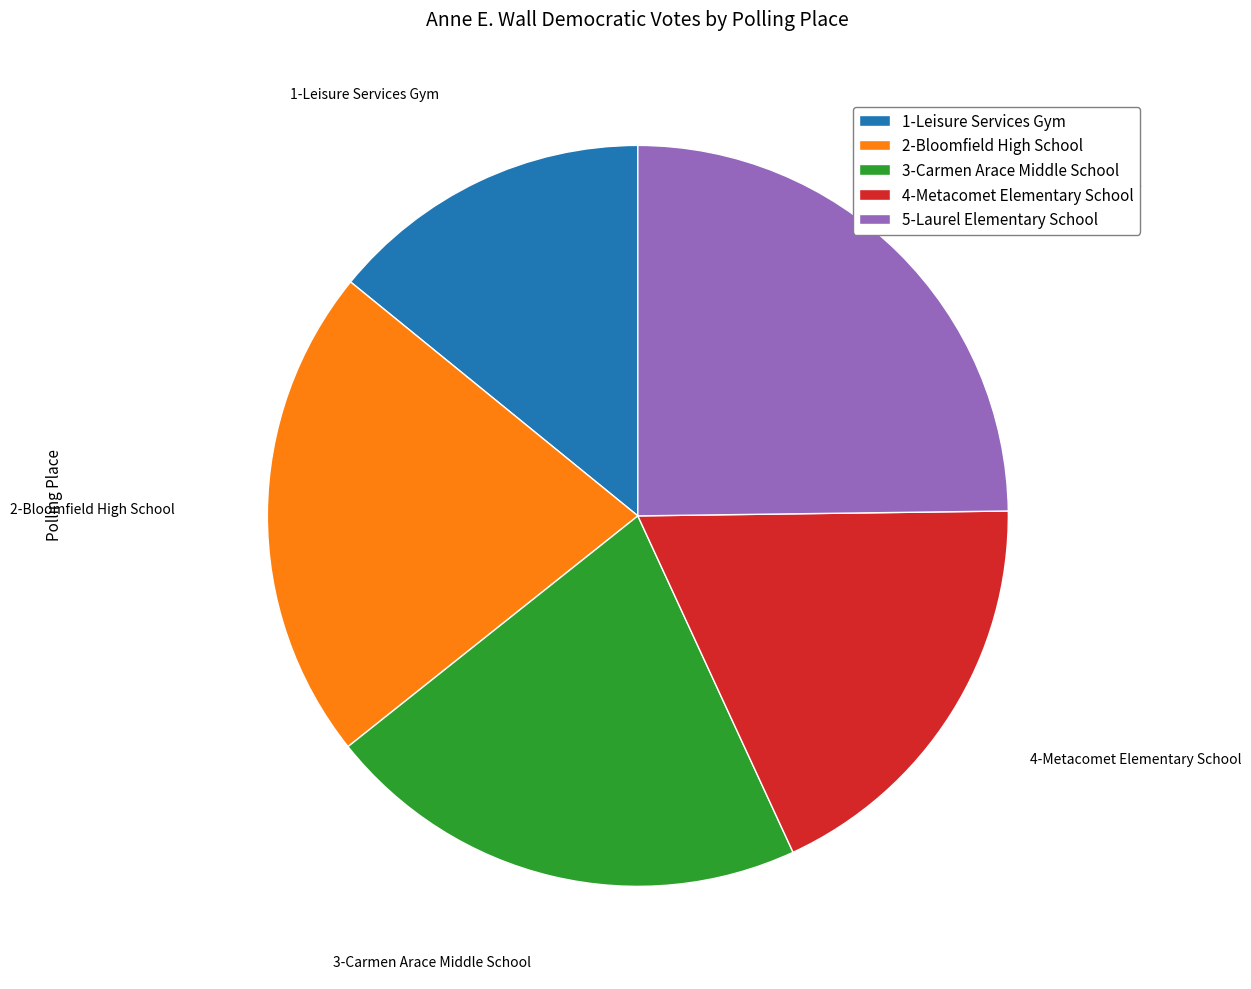

How many segments does this pie chart have?

5